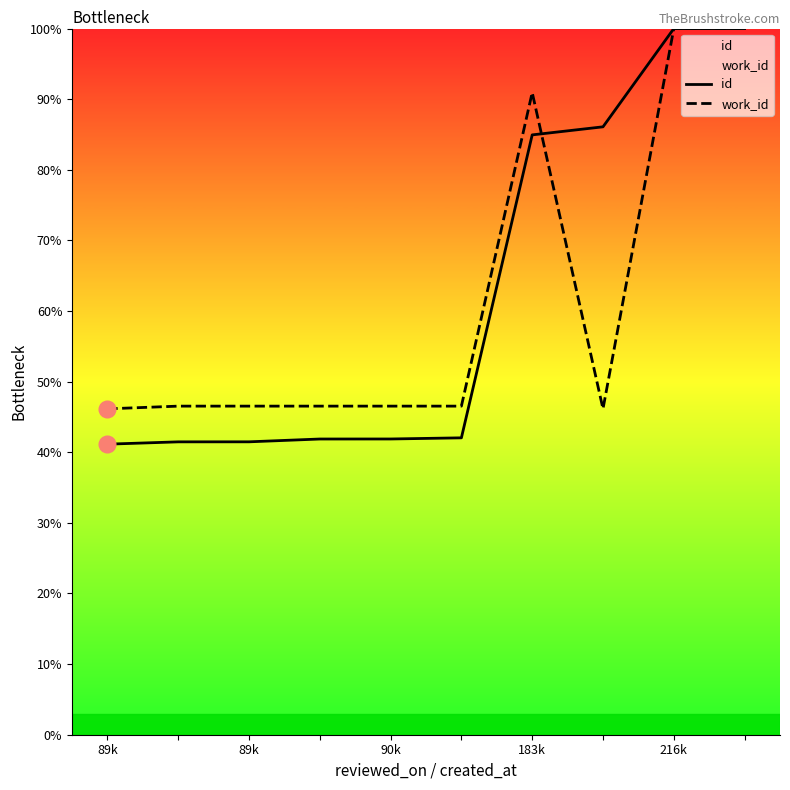

Which category has the lowest value in the work_id series?

89k